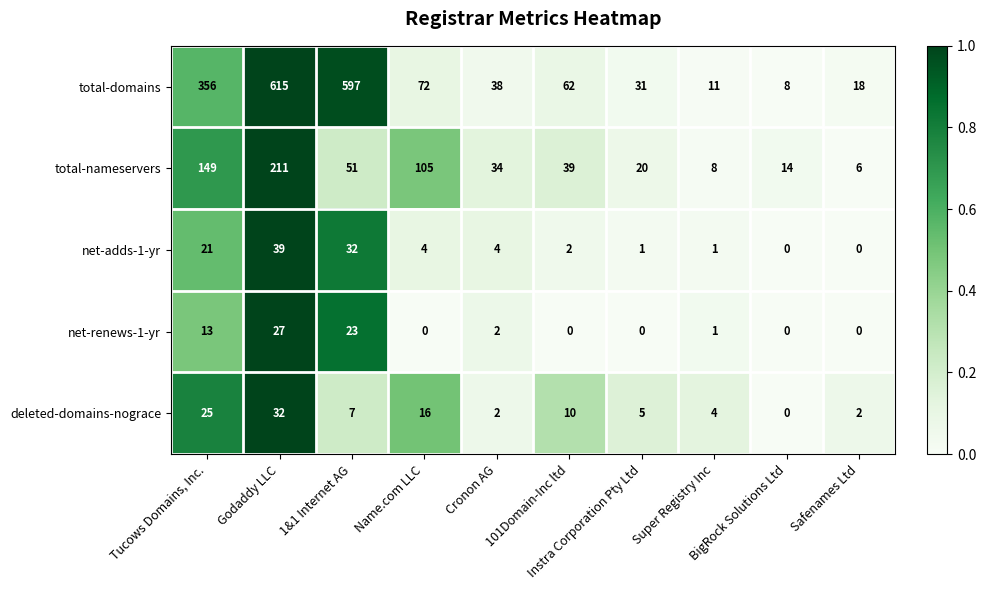

What is the sum of all deleted-domains-nograce values?

103